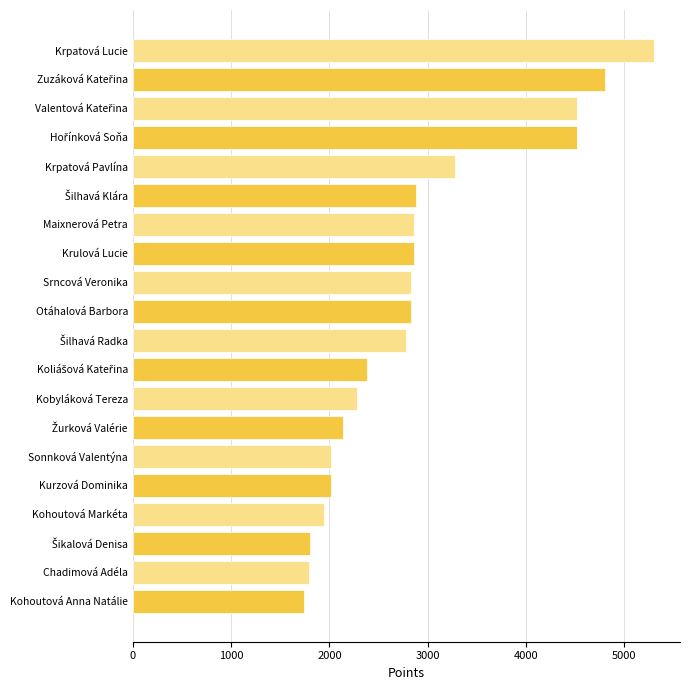

What is the smallest value displayed?

1740